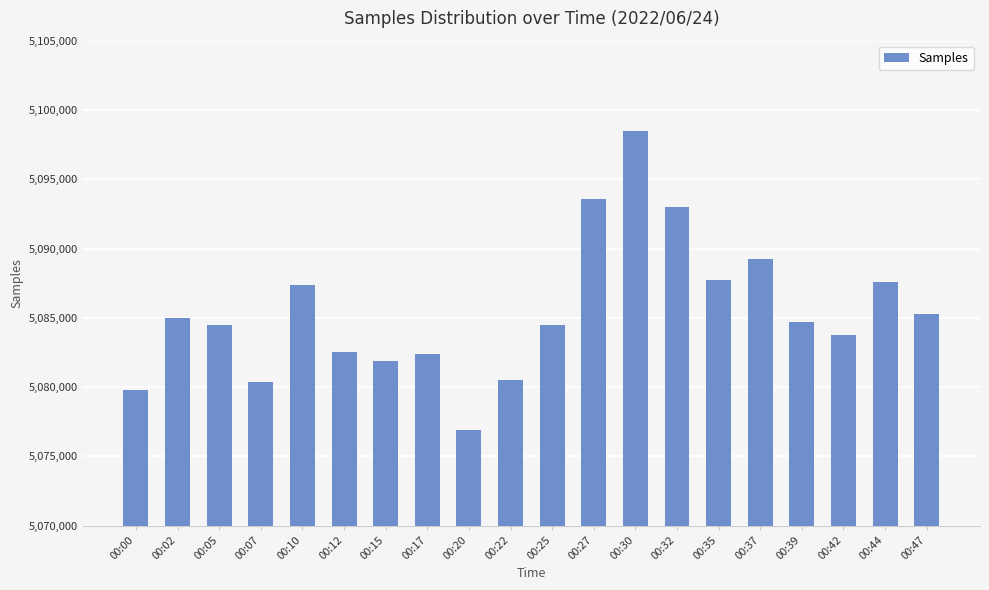

At which category does the chart reach its minimum across all series?

00:20